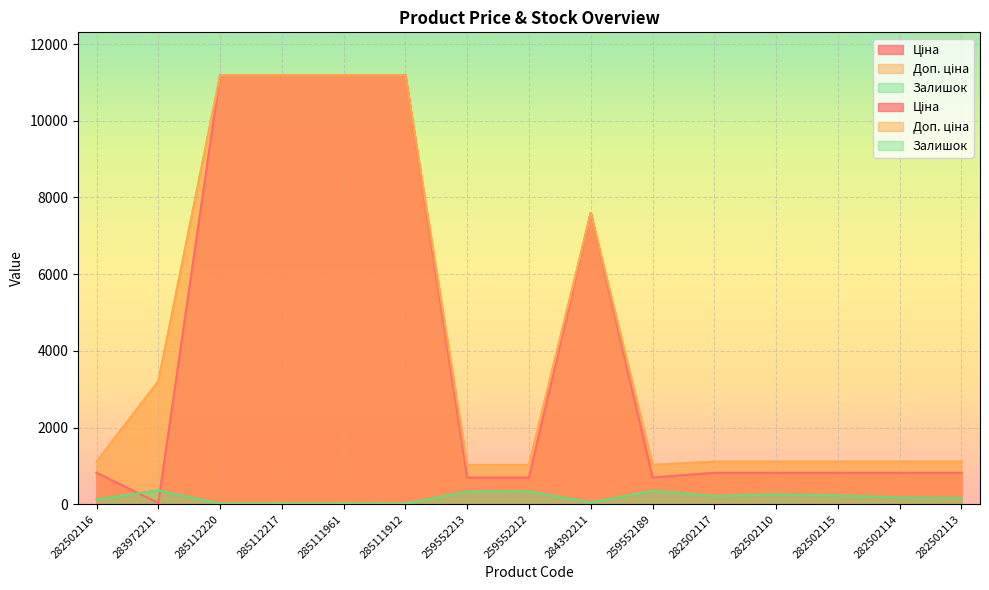

At 282502110, list the series in order from smallest to largest.

Залишок, Ціна, Доп. ціна